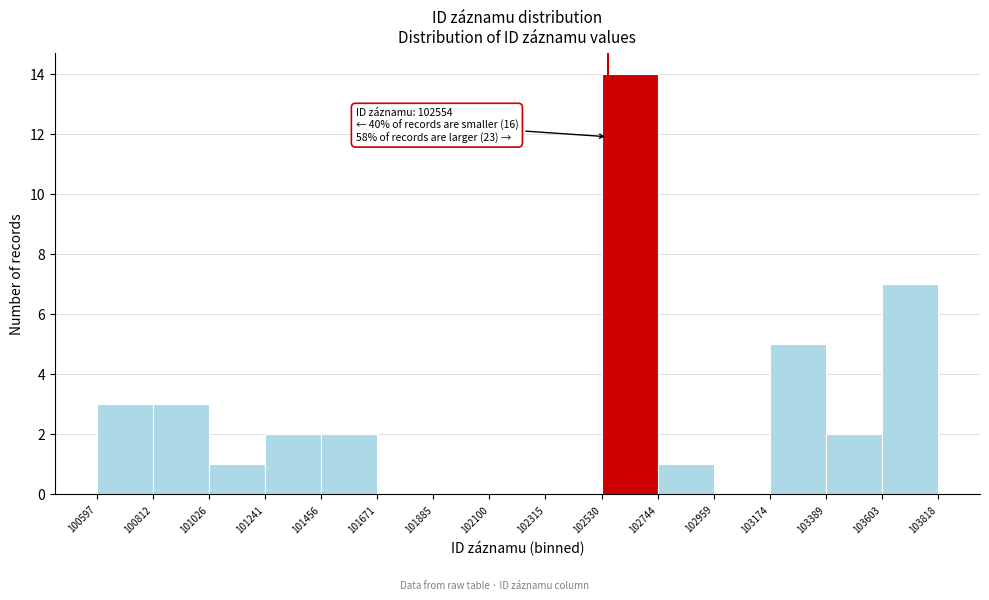

Which range on the x-axis has the tallest bar?

102530 to 102744